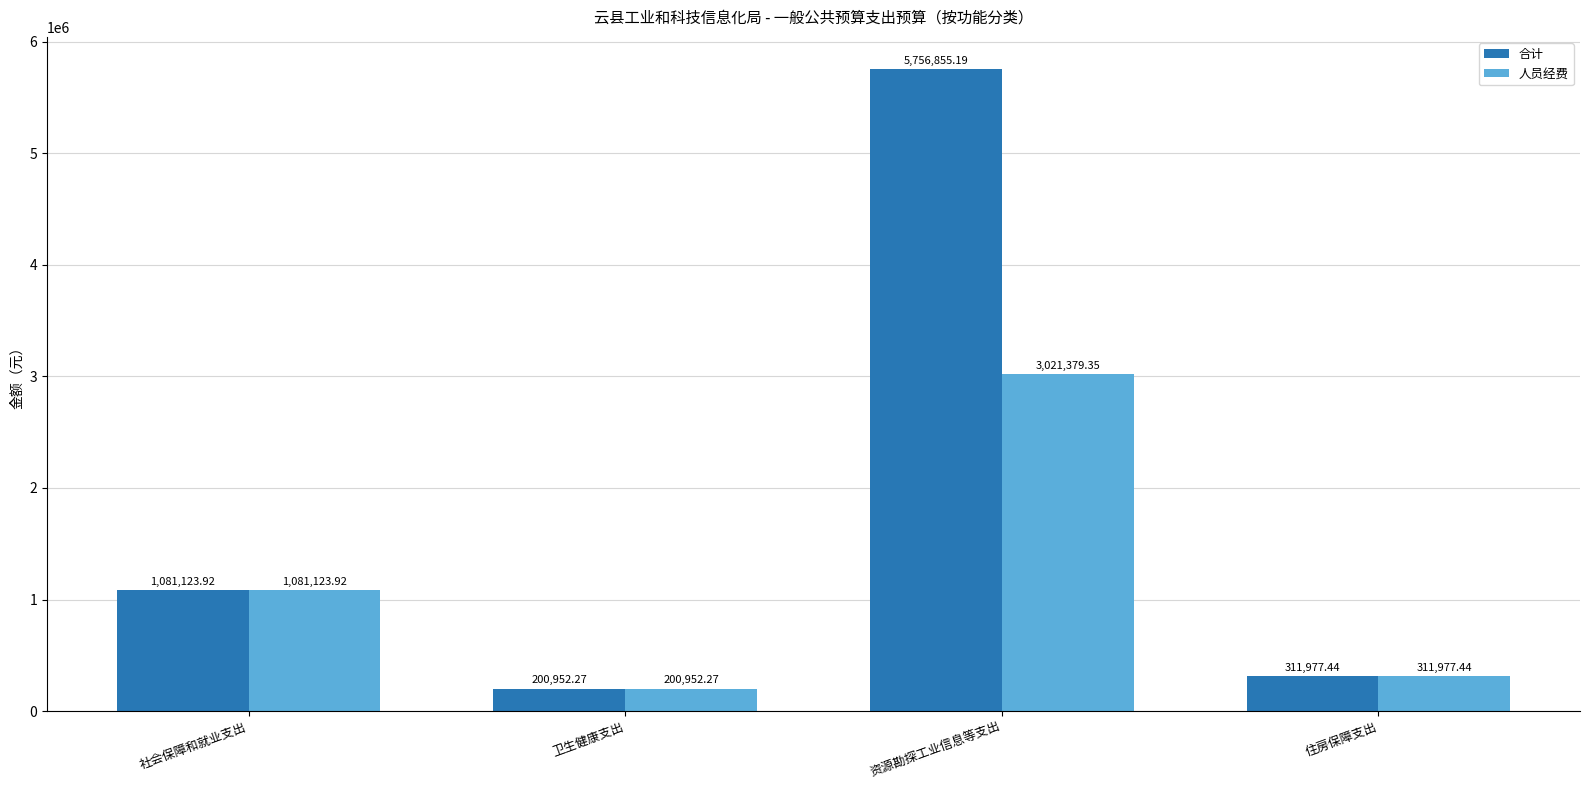

Reading right to left, list all the values displayed in this chart.

合计: 311977.4	5756855.2	200952.3	1081123.9
人员经费: 311977.4	3021379.4	200952.3	1081123.9